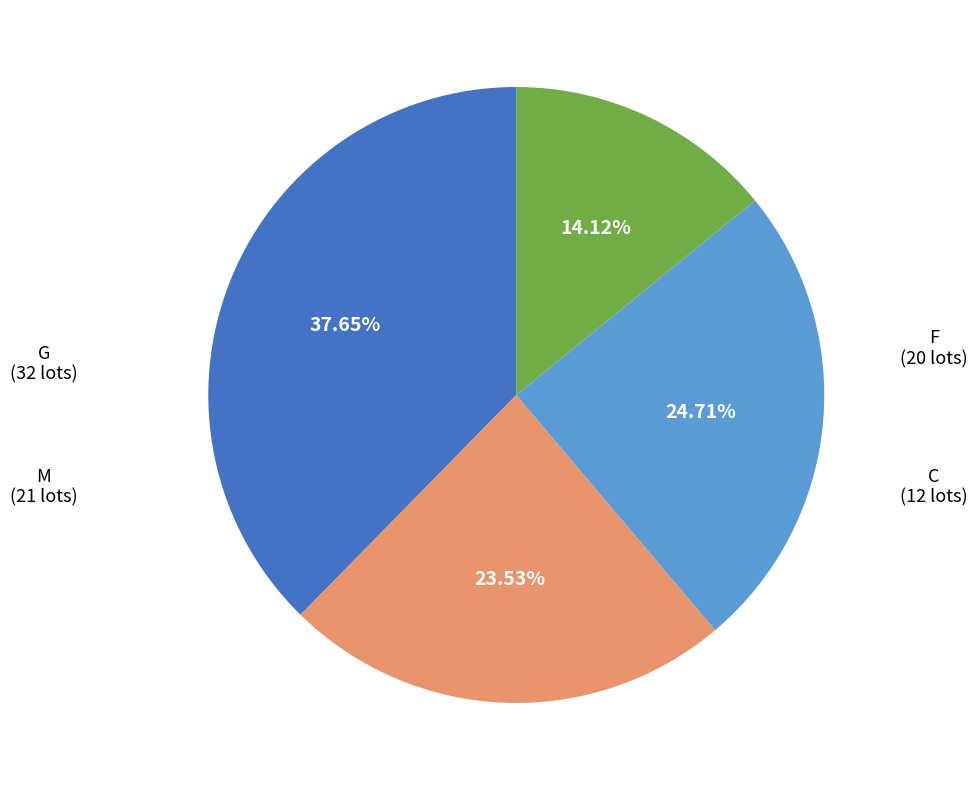

Is it true that F is 24% of the pie?

True